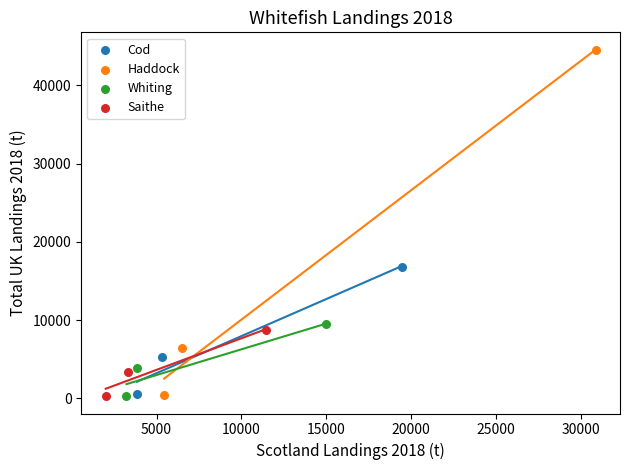

Which series contains the highest Y value?

Haddock